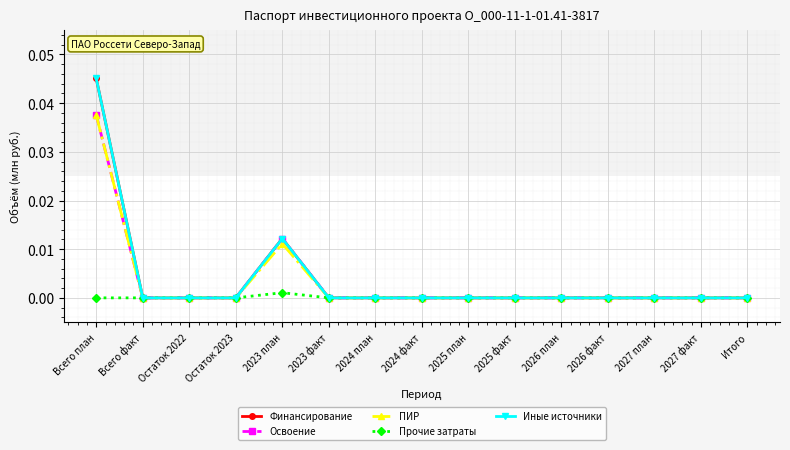

Is it true that ПИР equals -0.0 at Остаток 2023?

False